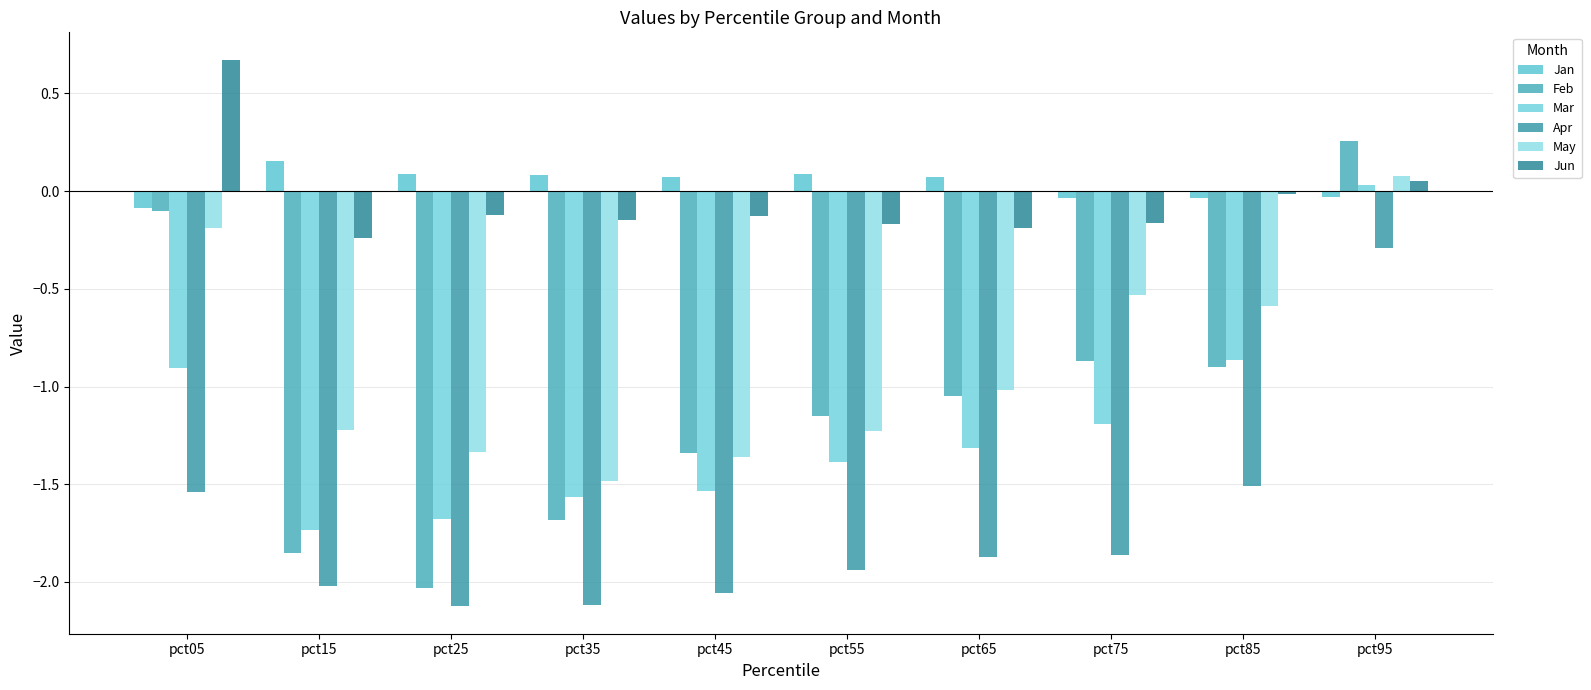

At which label does Feb first exceed -1?

pct05